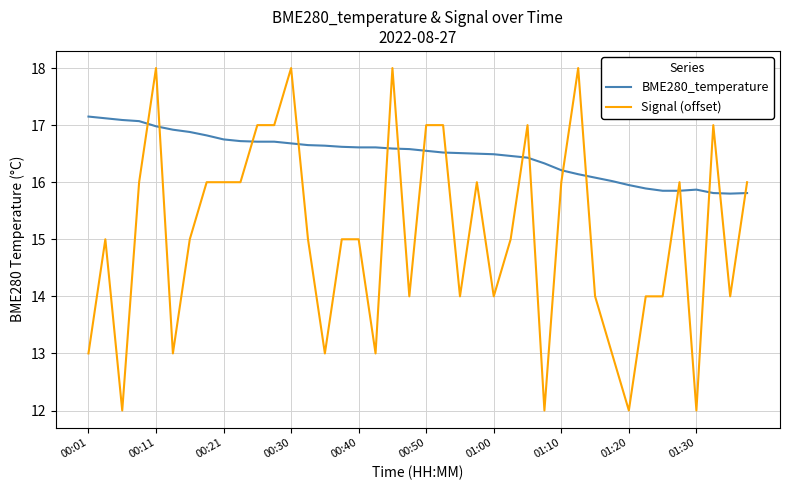

Rank the series by their average value, from lowest to highest.

Signal (offset), BME280_temperature